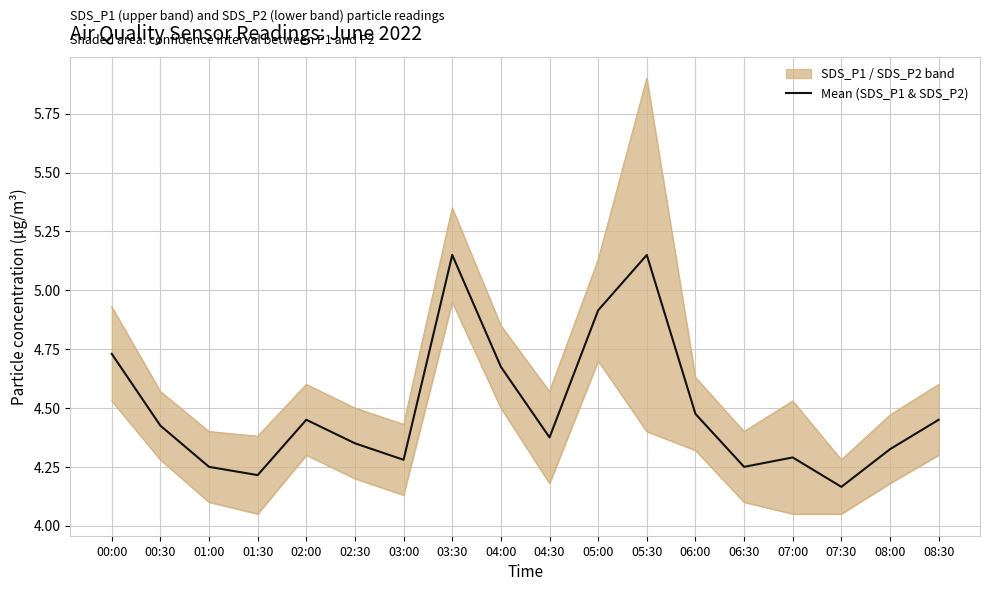

Rank the categories by value from highest to lowest.

03:30, 05:30, 05:00, 00:00, 04:00, 06:00, 02:00, 08:30, 00:30, 04:30, 02:30, 08:00, 07:00, 03:00, 01:00, 06:30, 01:30, 07:30